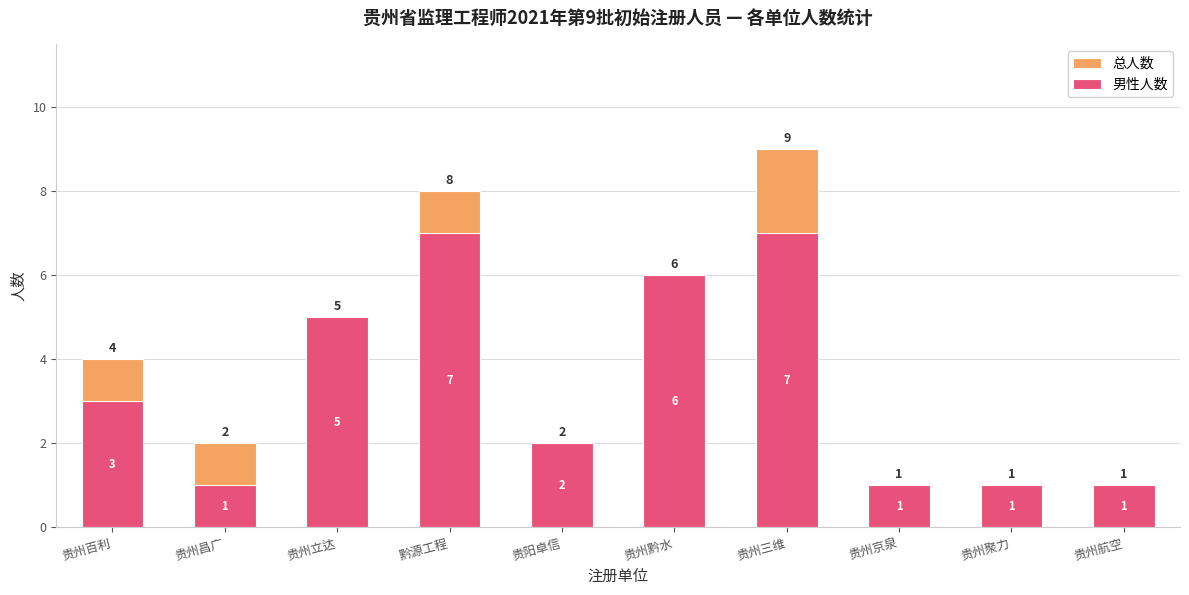

Is it true that 总人数 equals 8 at 贵州黔水?

False